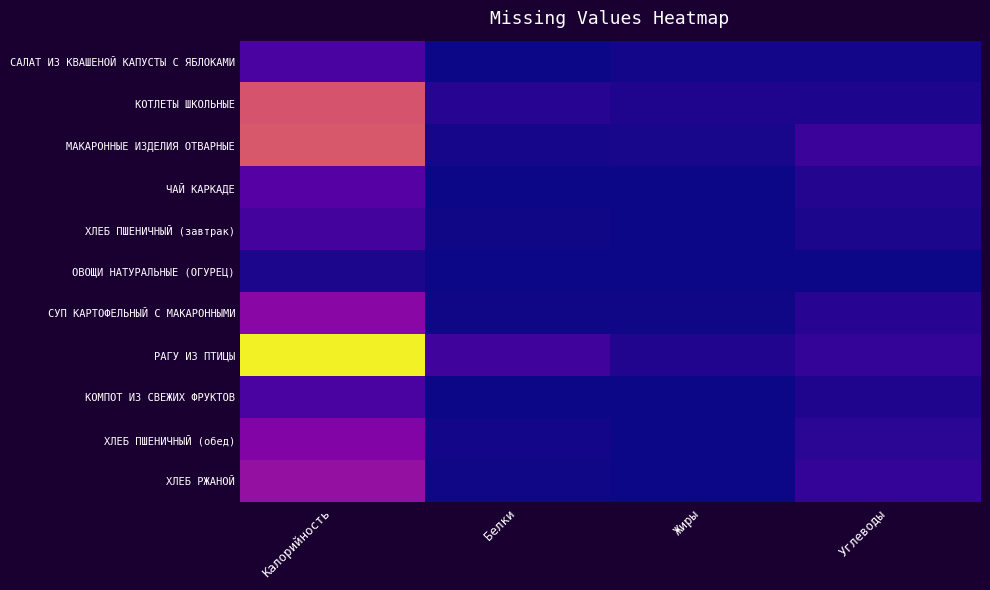

Reading left to right, extract all data points from this chart.

САЛАТ ИЗ КВАШЕНОЙ КАПУСТЫ С ЯБЛОКАМИ: Калорийность=49.5	Белки=0.5	Жиры=3.7	Углеводы=3.5
КОТЛЕТЫ ШКОЛЬНЫЕ: Калорийность=217.9	Белки=17.3	Жиры=12.1	Углеводы=10.1
МАКАРОННЫЕ ИЗДЕЛИЯ ОТВАРНЫЕ: Калорийность=222.7	Белки=6.2	Жиры=6.6	Углеводы=34.7
ЧАЙ КАРКАДЕ: Калорийность=60.2	Белки=0.0	Жиры=0.0	Углеводы=15.0
ХЛЕБ ПШЕНИЧНЫЙ (завтрак): Калорийность=43.9	Белки=1.9	Жиры=0.2	Углеводы=8.6
ОВОЩИ НАТУРАЛЬНЫЕ (ОГУРЕЦ): Калорийность=8.5	Белки=0.5	Жиры=0.1	Углеводы=1.5
СУП КАРТОФЕЛЬНЫЙ С МАКАРОННЫМИ: Калорийность=111.9	Белки=2.7	Жиры=2.9	Углеводы=18.7
РАГУ ИЗ ПТИЦЫ: Калорийность=393.5	Белки=40.5	Жиры=13.6	Углеводы=27.5
КОМПОТ ИЗ СВЕЖИХ ФРУКТОВ: Калорийность=48.8	Белки=0.1	Жиры=0.1	Углеводы=11.9
ХЛЕБ ПШЕНИЧНЫЙ (обед): Калорийность=105.4	Белки=4.6	Жиры=0.5	Углеводы=20.7
ХЛЕБ РЖАНОЙ: Калорийность=124.7	Белки=2.9	Жиры=0.6	Углеводы=26.9